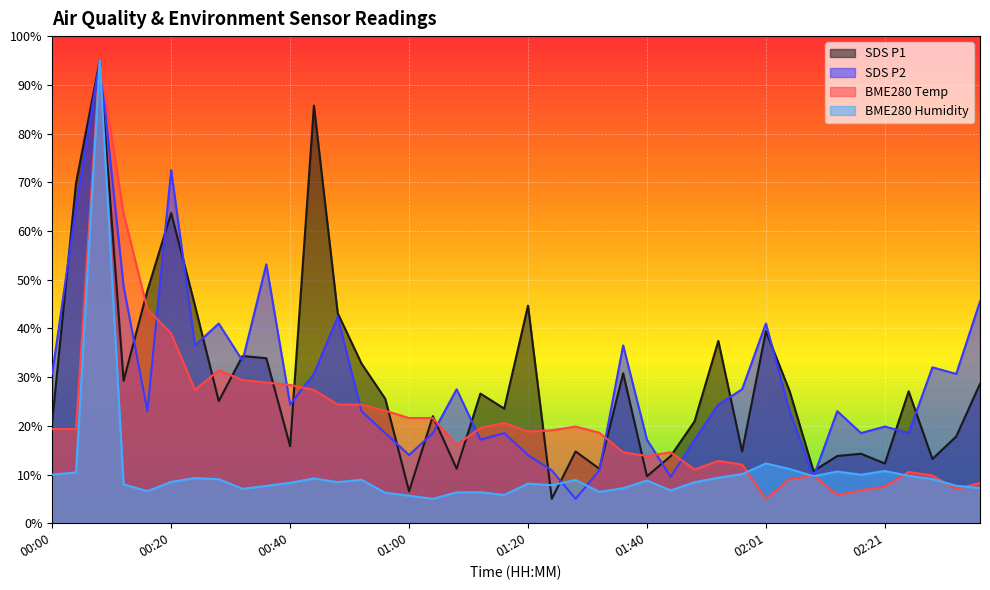

Which series has the widest spread of values?

SDS_P1